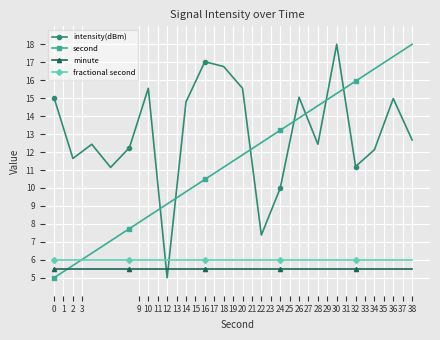

What is the value of the second point at the 4th from the left?

7.1